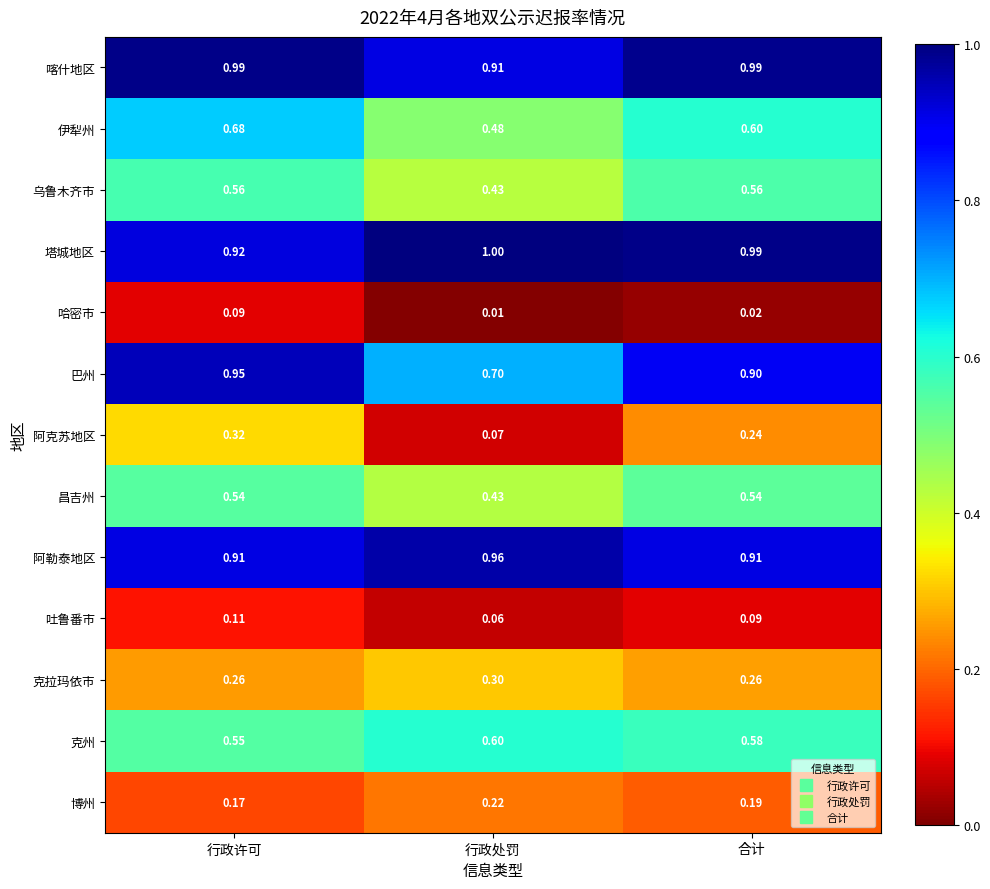

Is the value of 克拉玛依市 at 合计 greater than the value of 阿勒泰地区 at 合计?

No